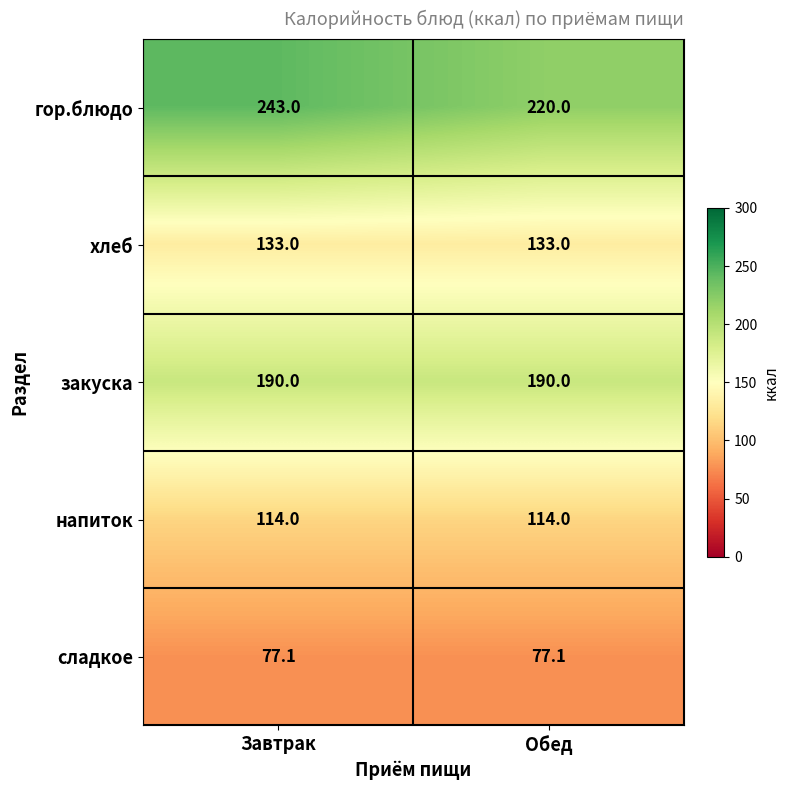

What is the difference between the maximum and minimum values in the гор.блюдо series?

23.0